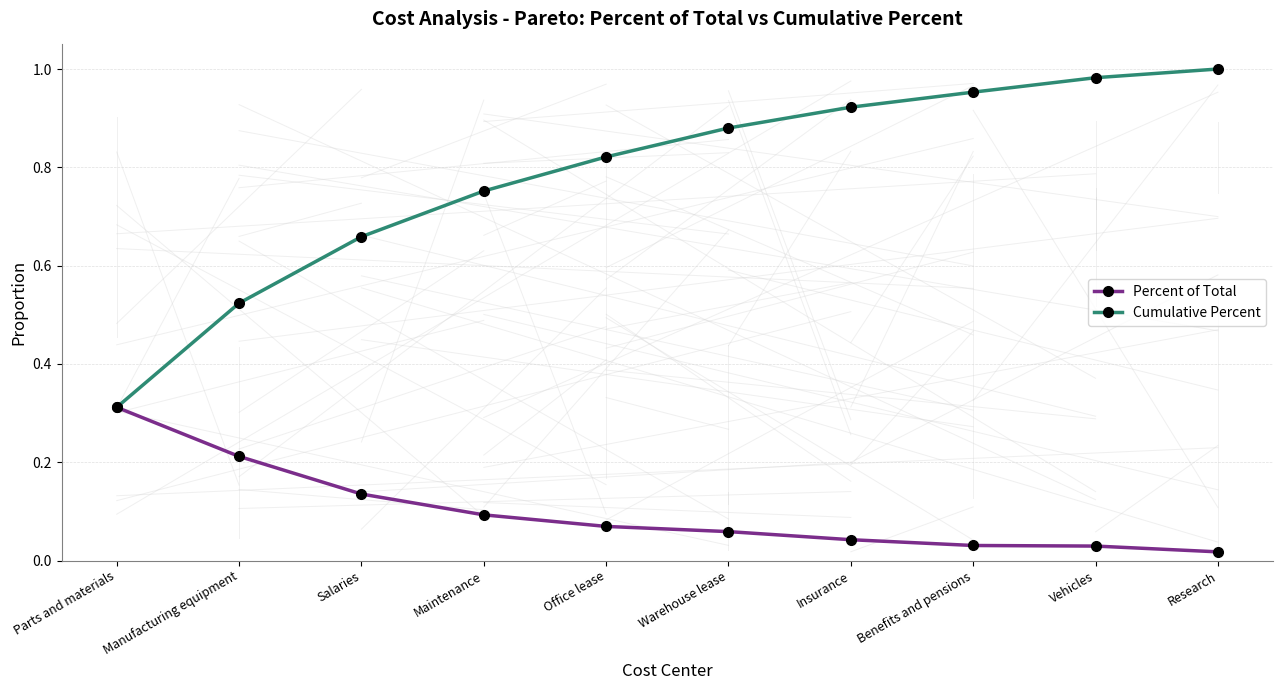

Rank the series by their maximum value, from lowest to highest.

Percent of Total, Cumulative Percent